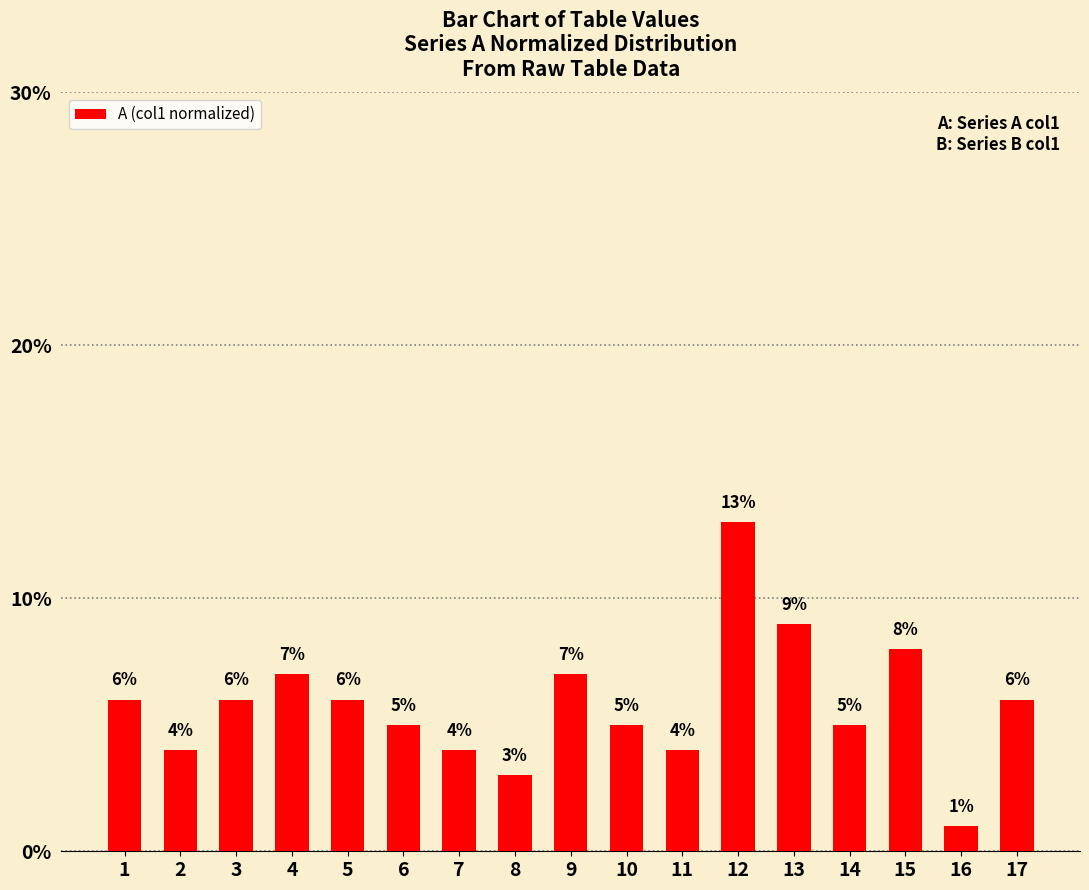

The chart shows a value of 4 at 7. True or false?

True